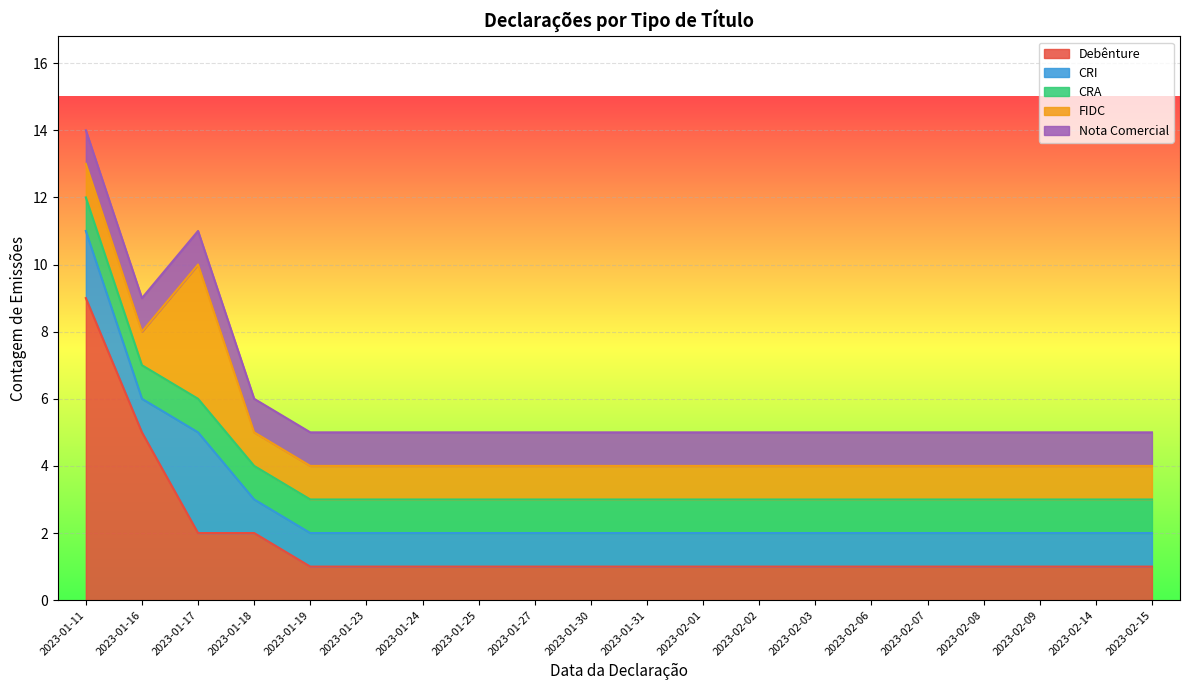

What position from the left is 2023-02-01?

12